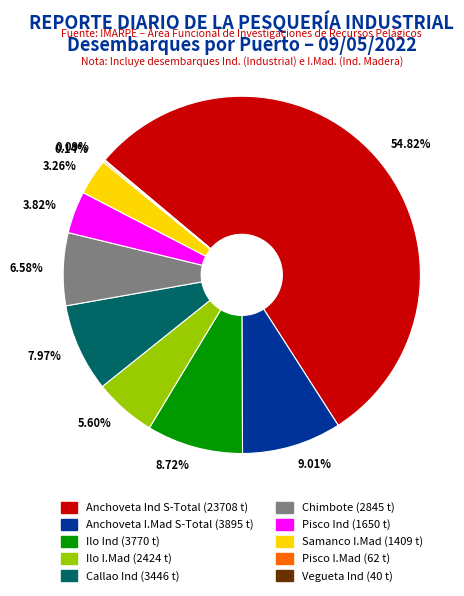

Do Anchoveta Ind S-Total (23708 t) and Ilo Ind (3770 t) together represent more than half of the pie?

Yes